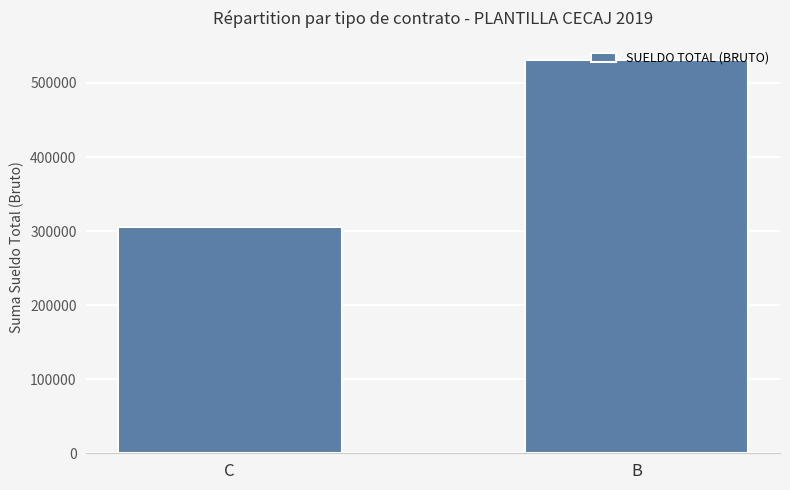

Does the chart contain any negative values?

No